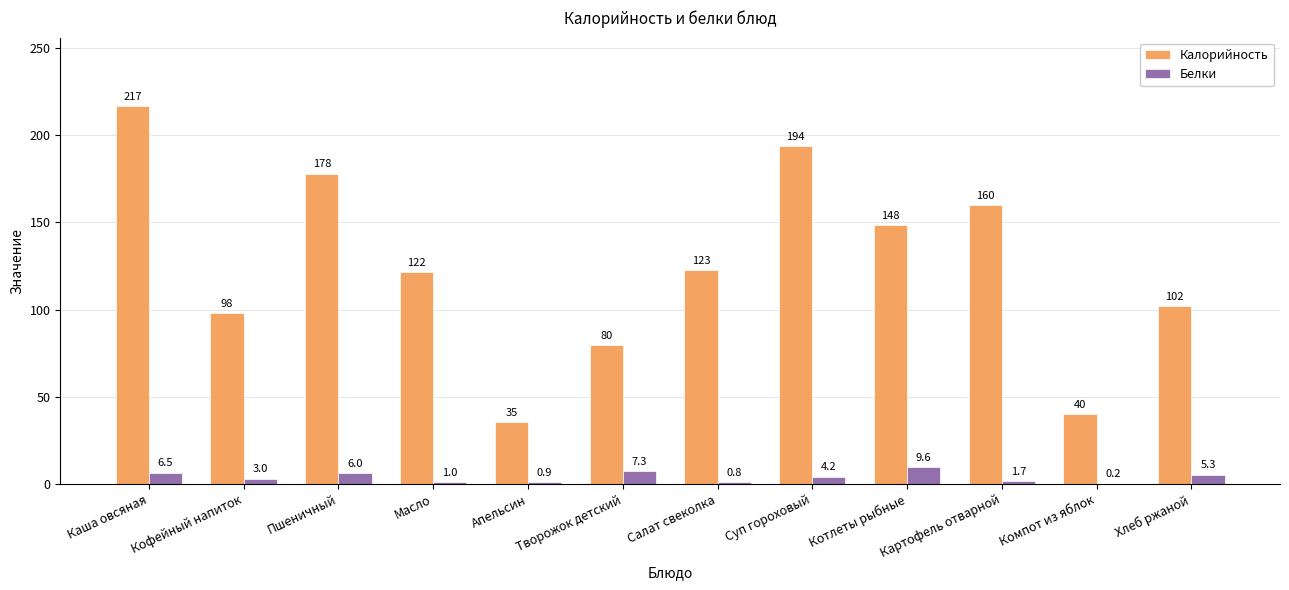

What is the maximum value for Белки?

9.6